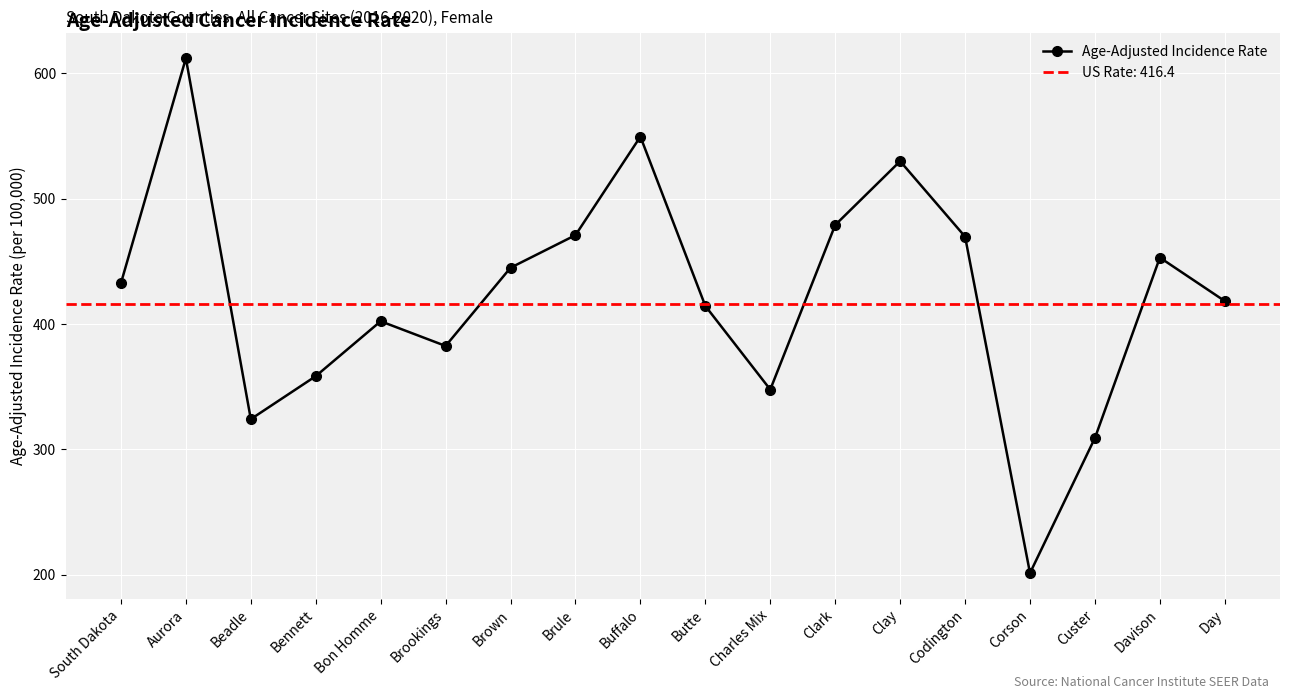

What position from the left is Aurora?

2